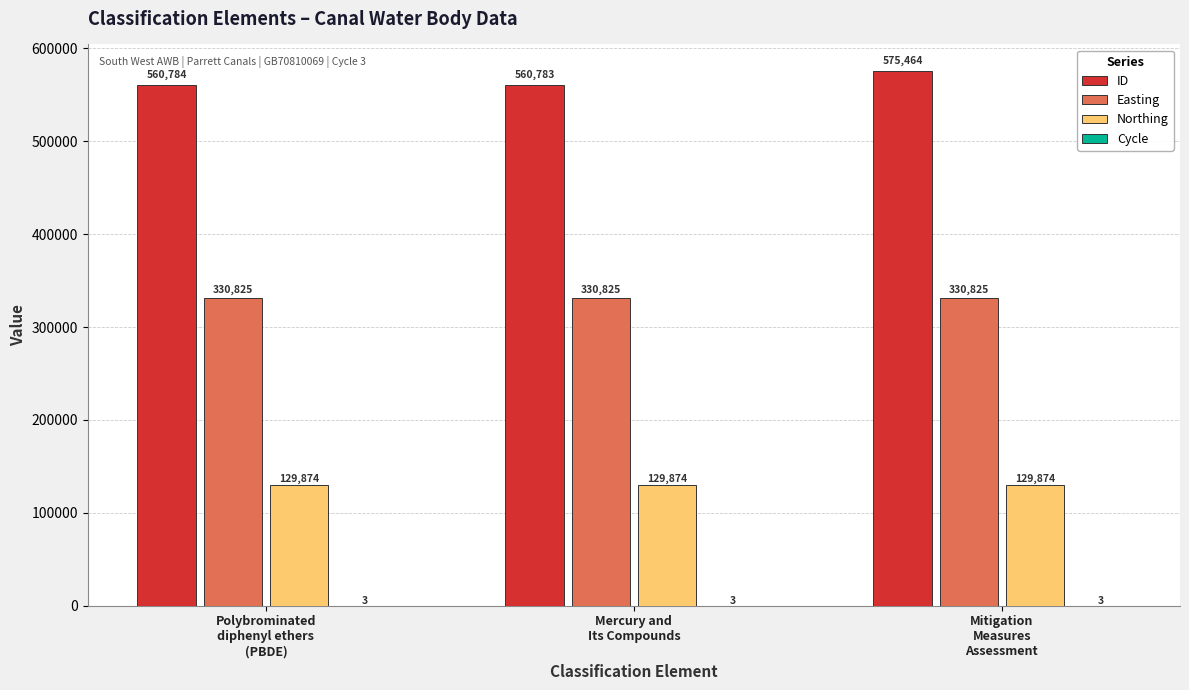

The value of Easting at Mitigation
Measures
Assessment is 467385. True or false?

False